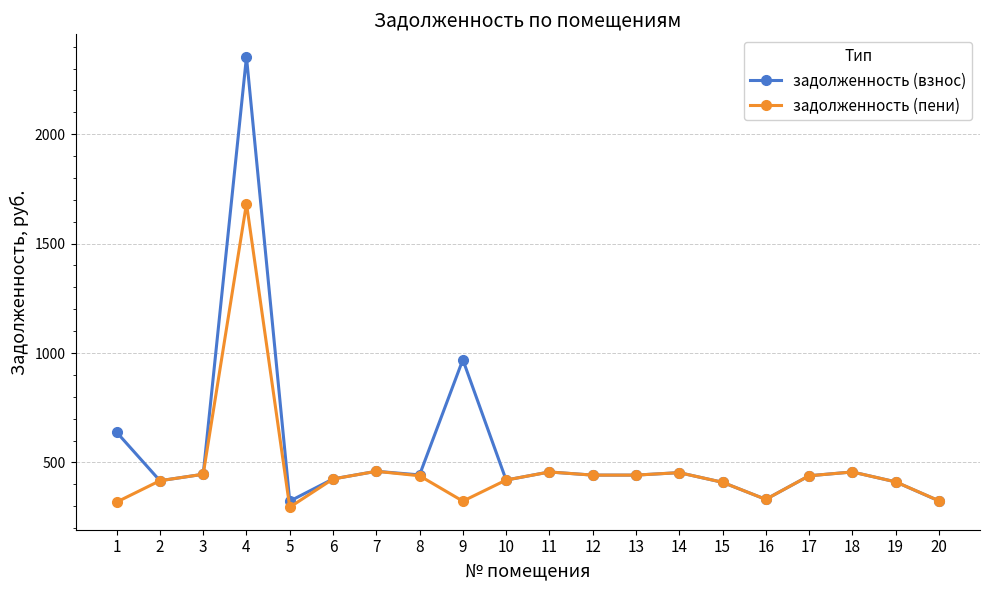

How many lines are shown in the chart?

2